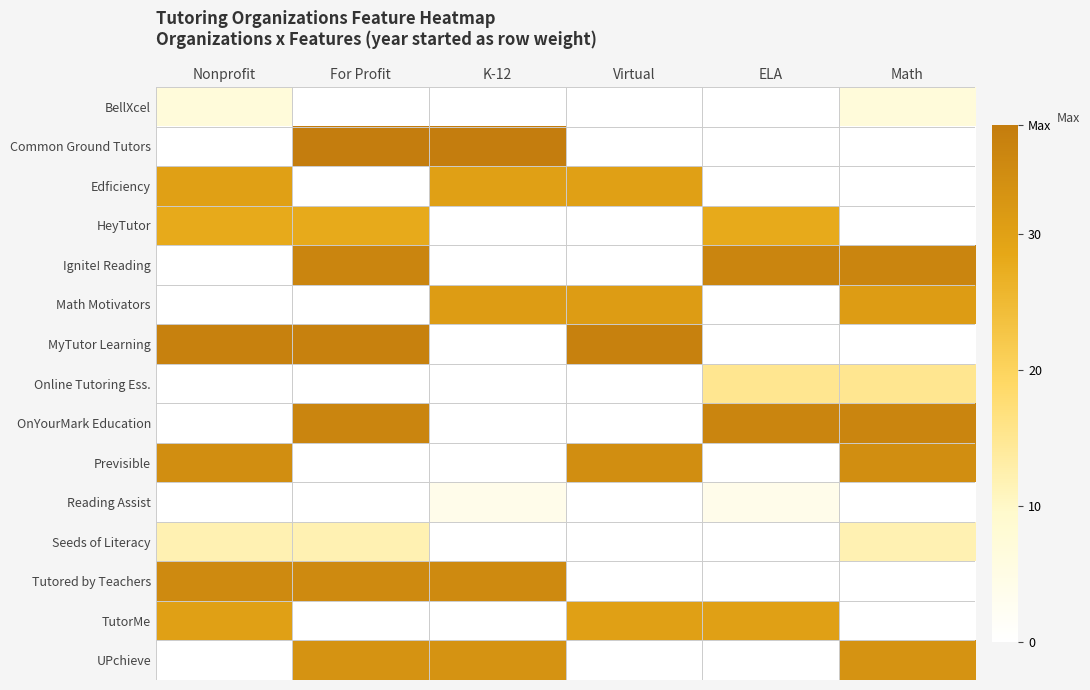

Which series changed the most between K-12 and ELA?

Common Ground Tutors